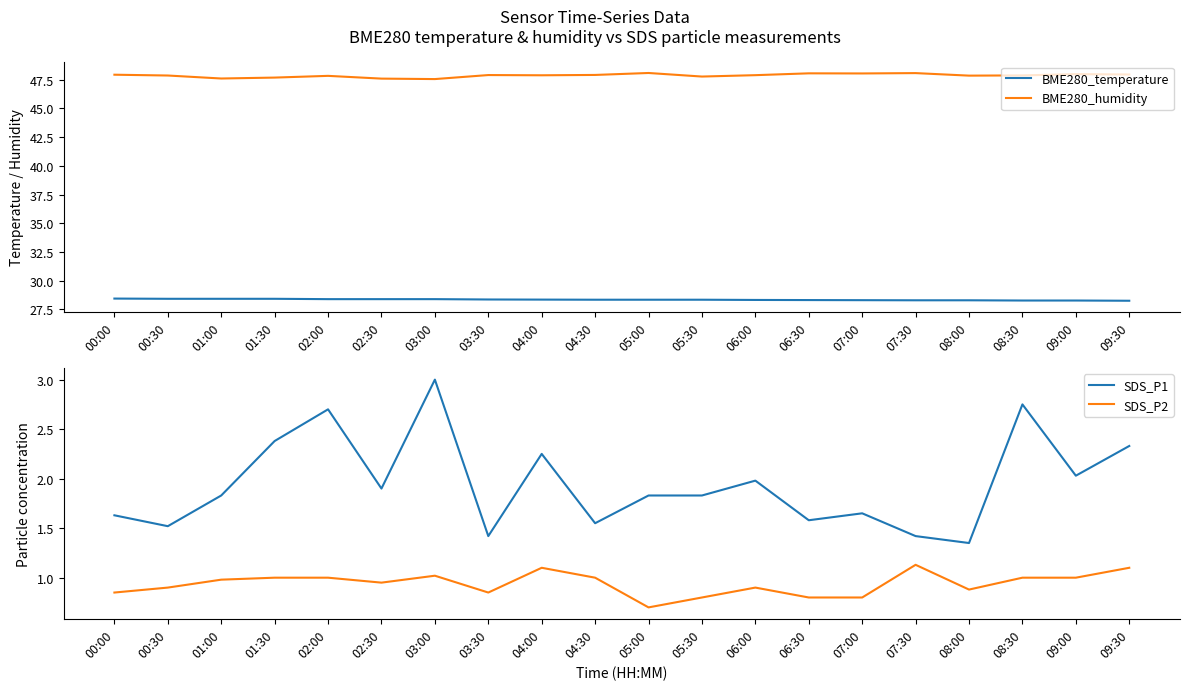

What is the difference between the highest and lowest values at 09:00?

47.0